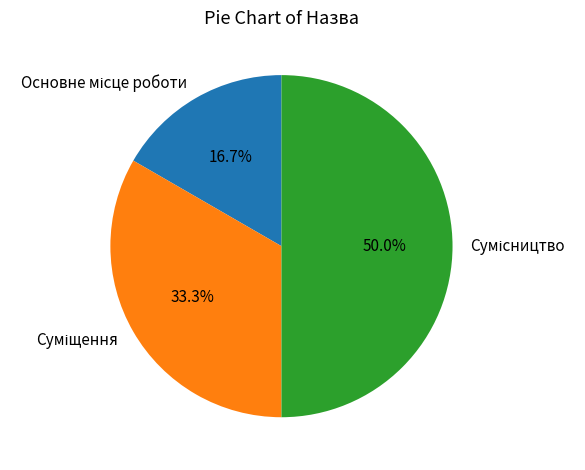

To the nearest percent, what is the average slice percentage?

33%